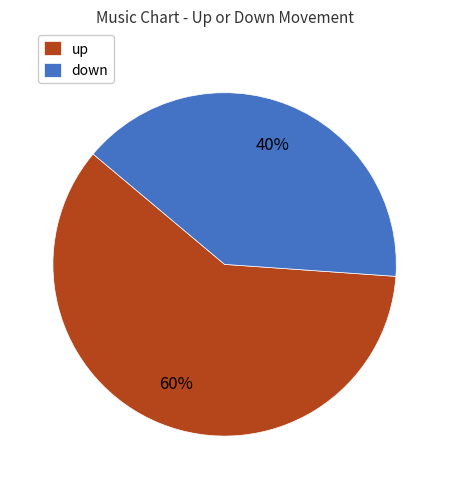

Which slice is the smallest?

down